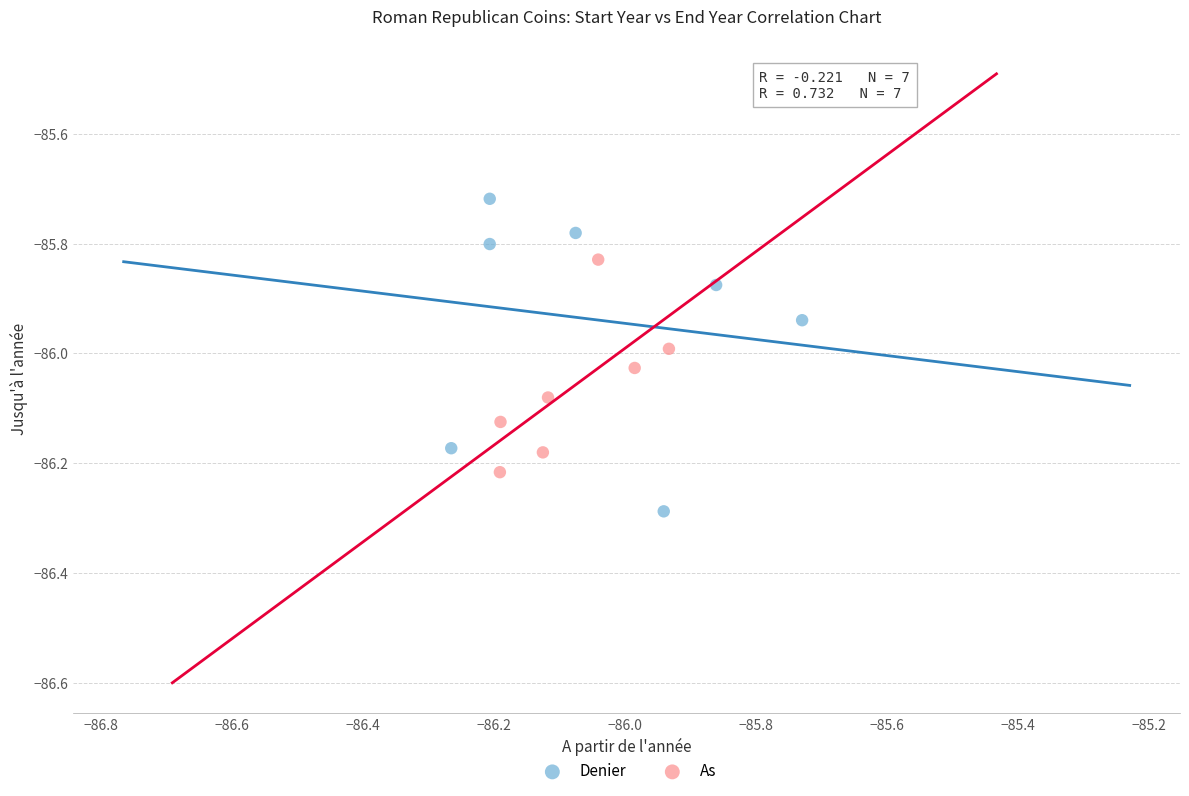

Which series has the widest spread of Y values?

Denier